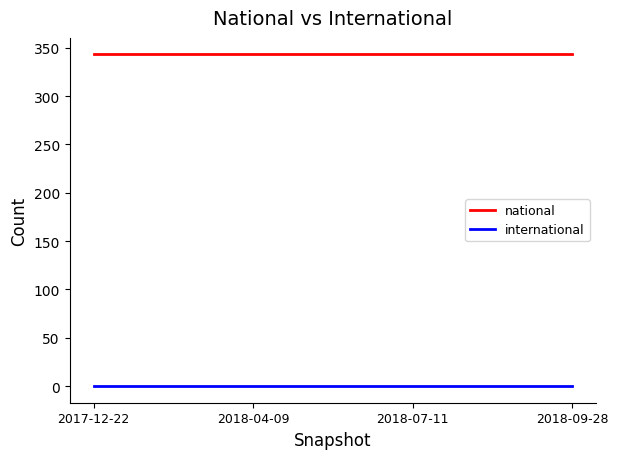

What is the highest value of the national series?

343